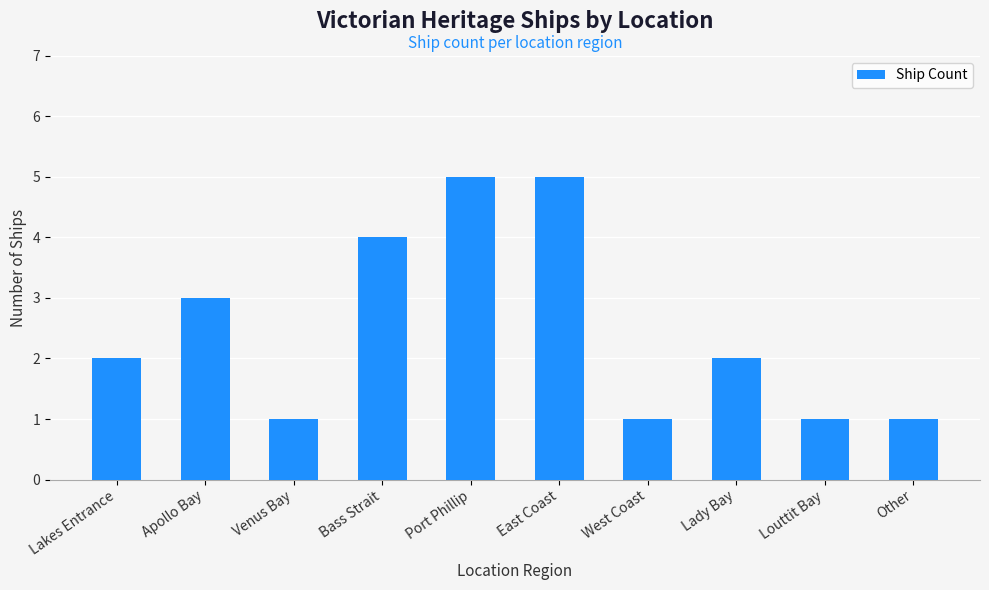

Approximately how many times larger is the value at Other compared to Venus Bay?

1.0